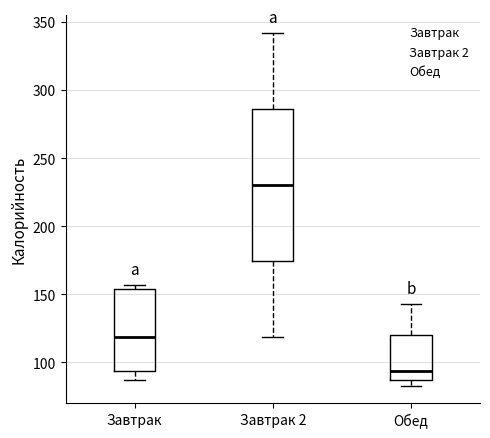

Where is the upper edge of the box for Обед on the y-axis? The values are not printed on the chart, so give them approximately, as read against the axis.

120